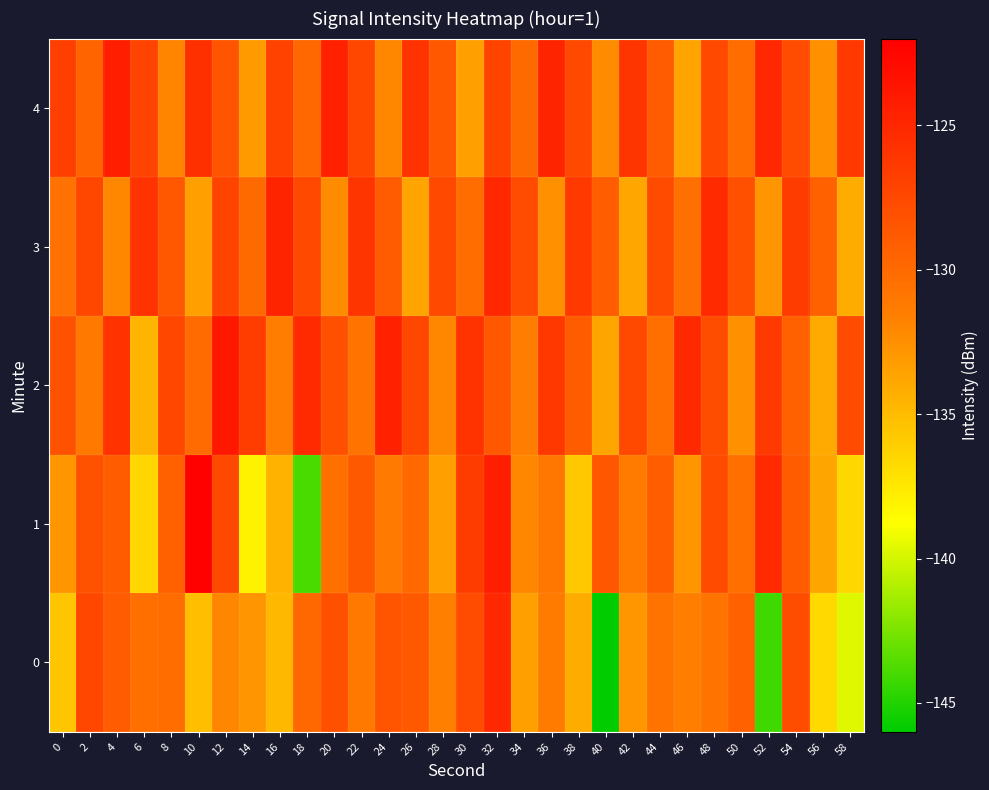

At 56, list the series in order from smallest to largest.

0, 2, 1, 4, 3